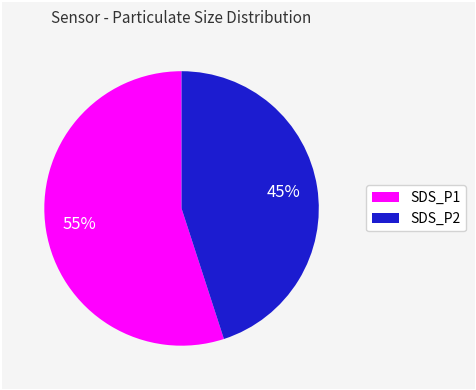

To the nearest percent, what is the combined percentage of SDS_P1 and SDS_P2?

100%